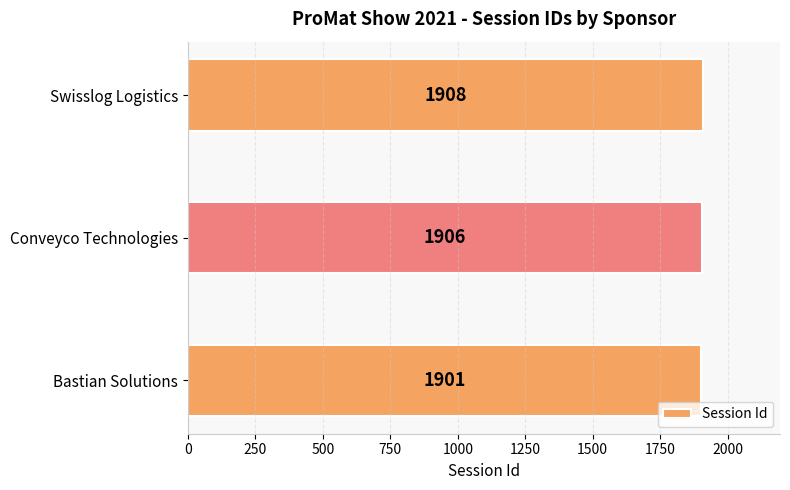

Reading bottom to top, what are all the values shown in this chart?

Bastian Solutions=1901	Conveyco Technologies=1906	Swisslog Logistics=1908